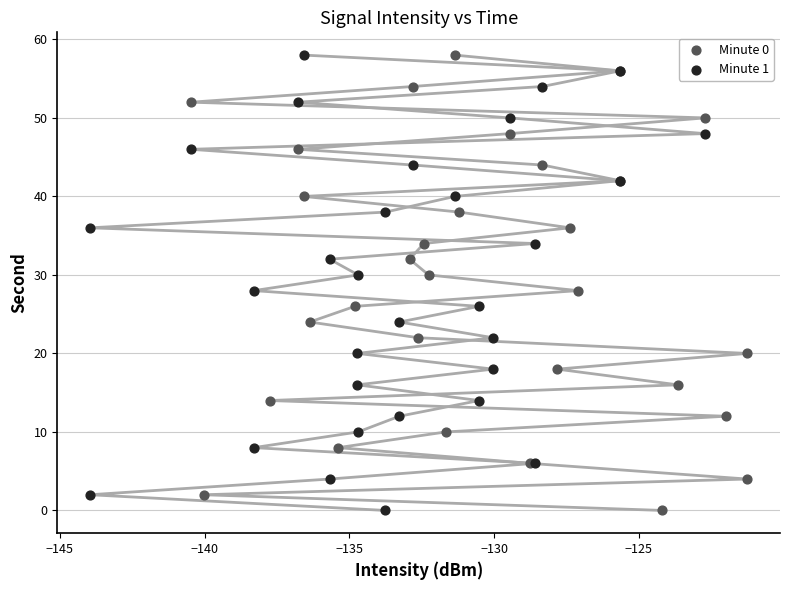

What are all the series names shown in the legend?

Minute 0, Minute 1